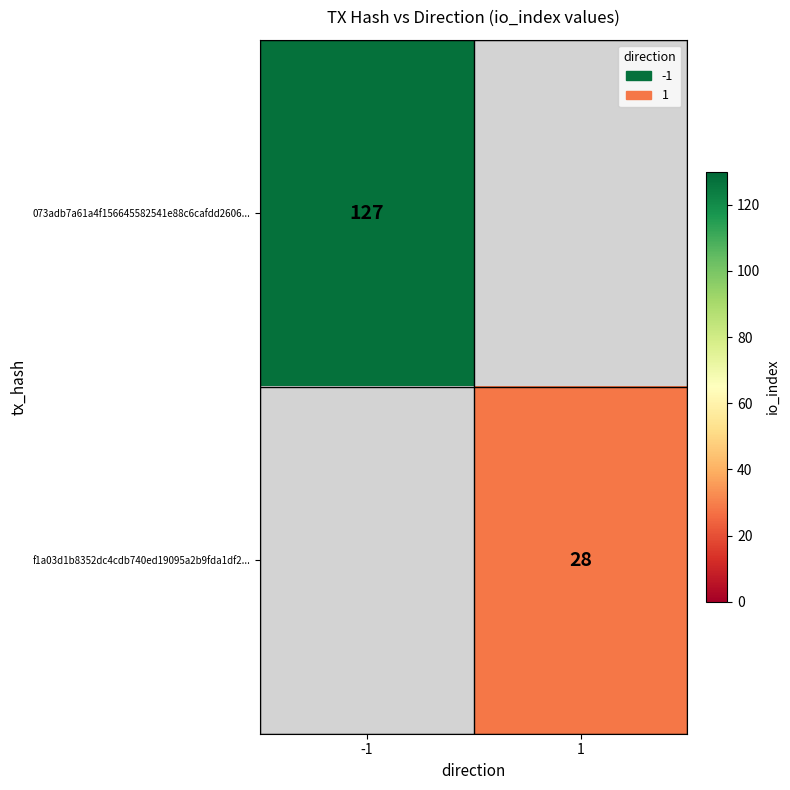

The value of f1a03d1b8352dc4cdb740ed19095a2b9fda1df2... at 1 is 28. True or false?

True